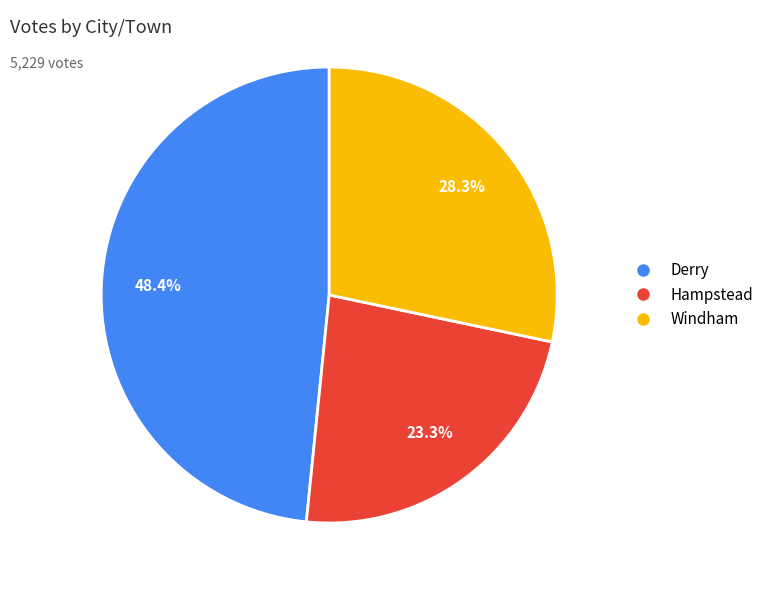

Rank the categories by value from highest to lowest.

Derry, Windham, Hampstead